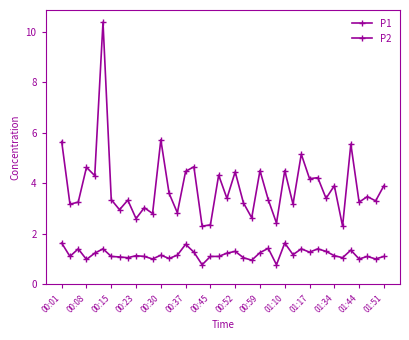

How many data points does each series have?

40